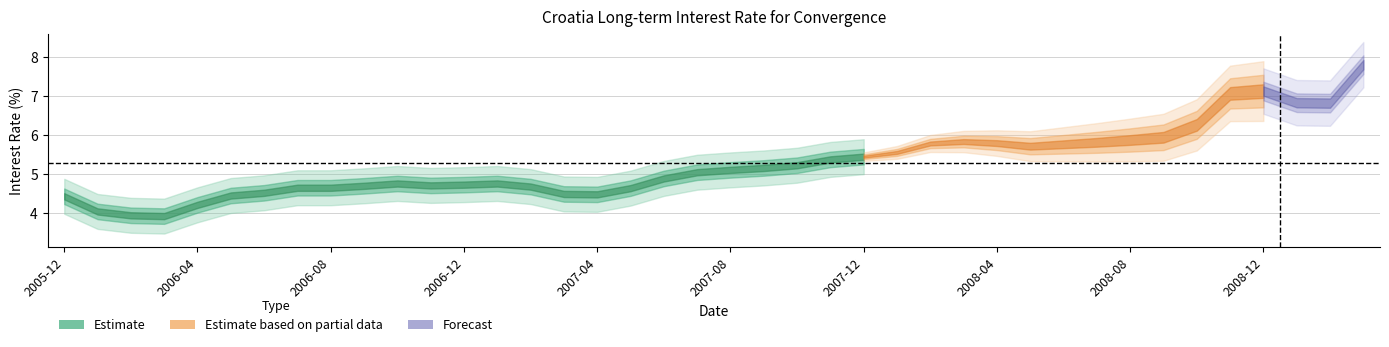

Reading right to left, what are all the values shown in this chart?

7.8	6.8	6.8	7.1	7.1	6.3	5.9	5.9	5.8	5.8	5.7	5.8	5.8	5.8	5.5	5.4	5.4	5.2	5.2	5.1	5.0	4.9	4.6	4.5	4.5	4.7	4.8	4.7	4.7	4.8	4.7	4.6	4.6	4.5	4.4	4.2	3.9	3.9	4.0	4.4